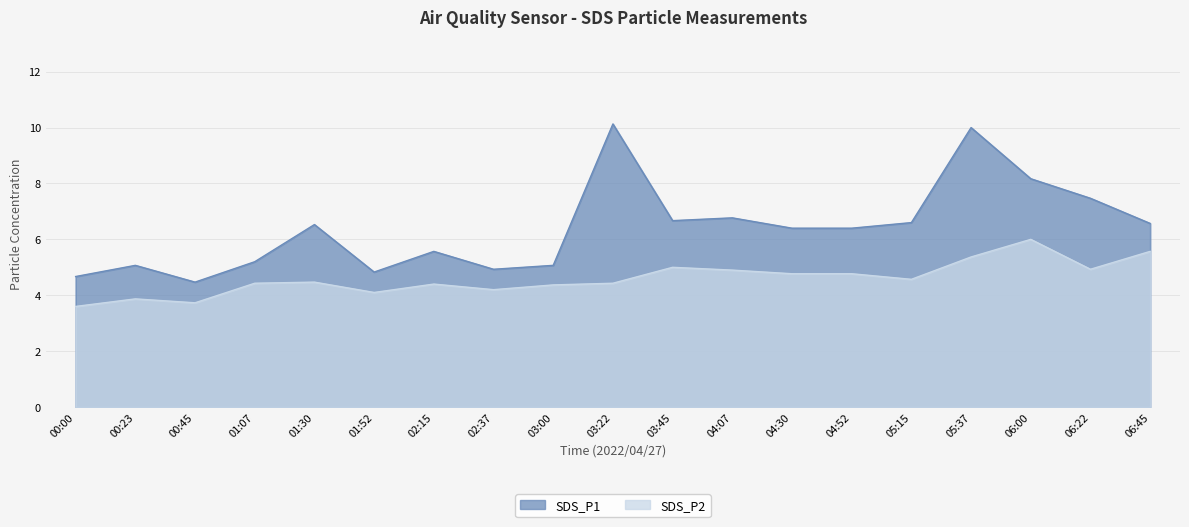

Reading right to left, list all the values displayed in this chart.

SDS_P1: 06:45=6.6	06:22=7.5	06:00=8.2	05:37=10.0	05:15=6.6	04:52=6.4	04:30=6.4	04:07=6.8	03:45=6.7	03:22=10.1	03:00=5.1	02:37=4.9	02:15=5.6	01:52=4.8	01:30=6.5	01:07=5.2	00:45=4.5	00:23=5.1	00:00=4.7
SDS_P2: 06:45=5.6	06:22=4.9	06:00=6.0	05:37=5.4	05:15=4.6	04:52=4.8	04:30=4.8	04:07=4.9	03:45=5.0	03:22=4.4	03:00=4.4	02:37=4.2	02:15=4.4	01:52=4.1	01:30=4.5	01:07=4.4	00:45=3.7	00:23=3.9	00:00=3.6